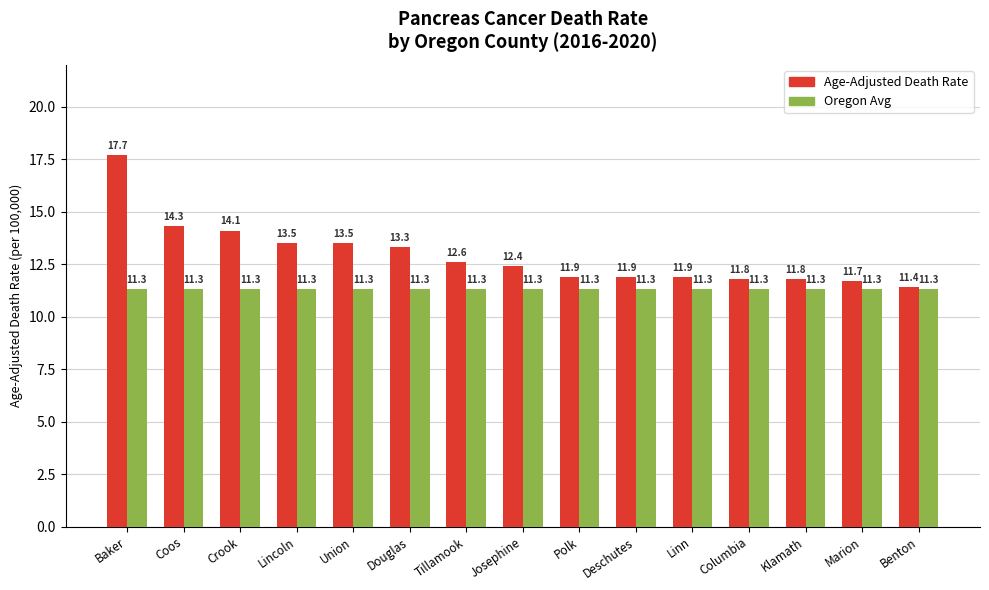

What is the average value of the Oregon Avg series?

11.3